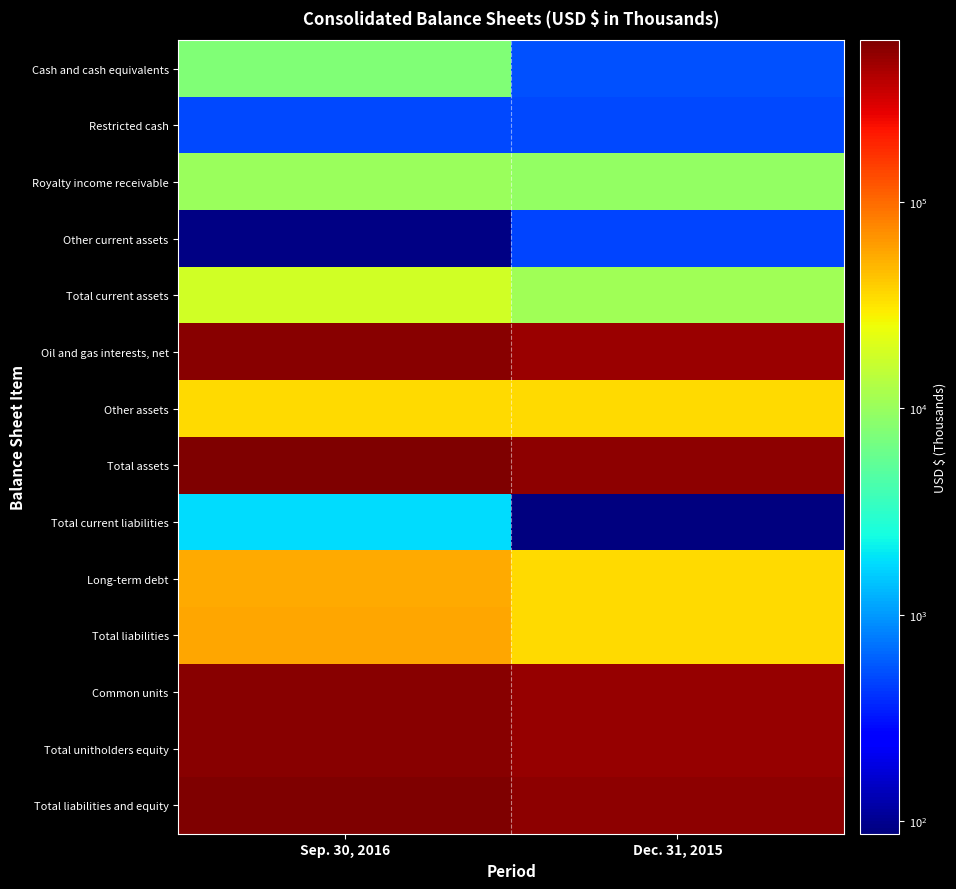

Which category has the highest value across all series?

Sep. 30, 2016